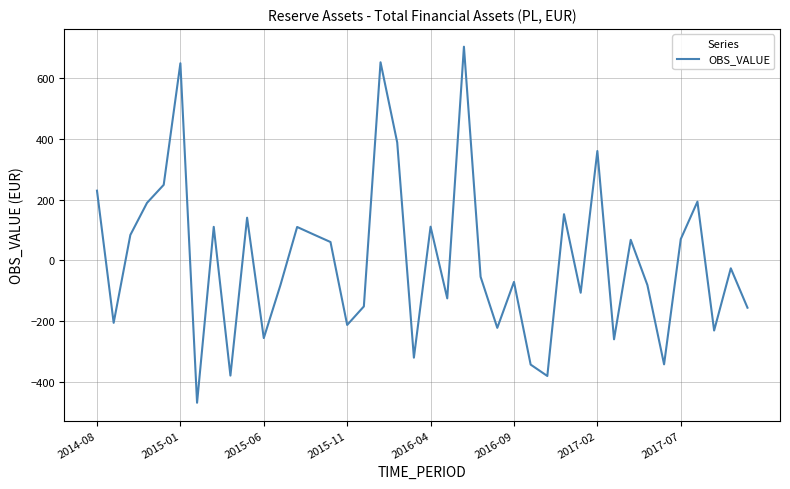

Count the number of categories in the chart.

40